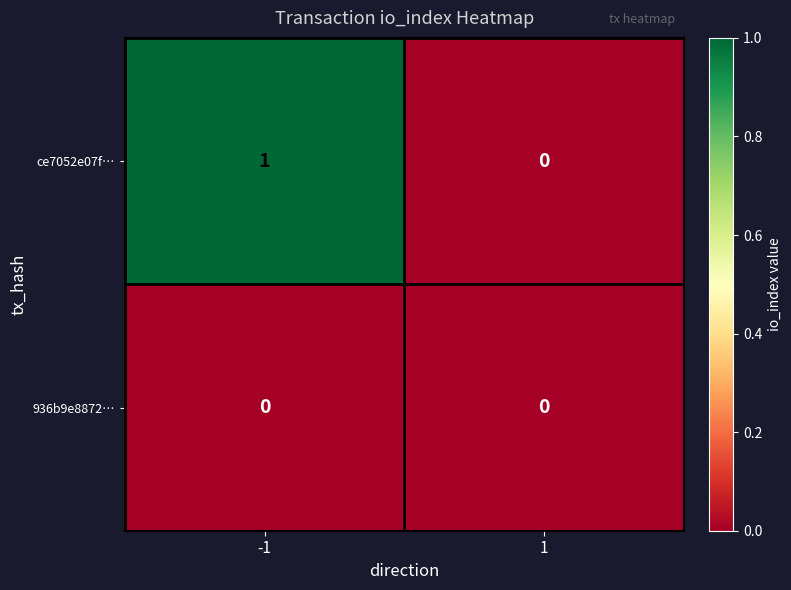

Which series has the widest spread of values?

ce7052e07f…